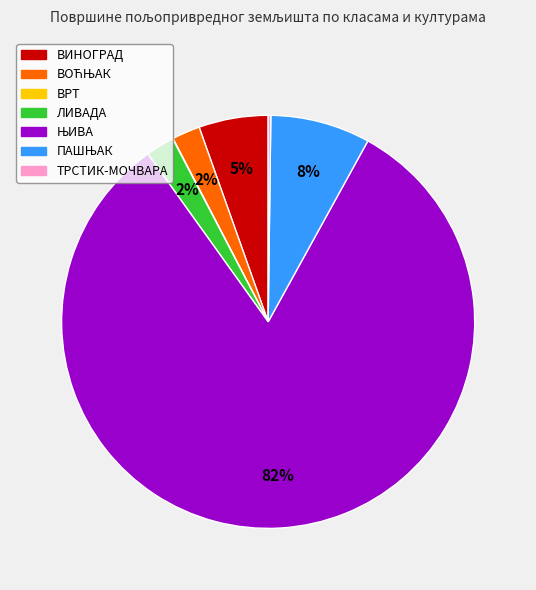

Between ЛИВАДА and ВИНОГРАД, which is larger?

ВИНОГРАД